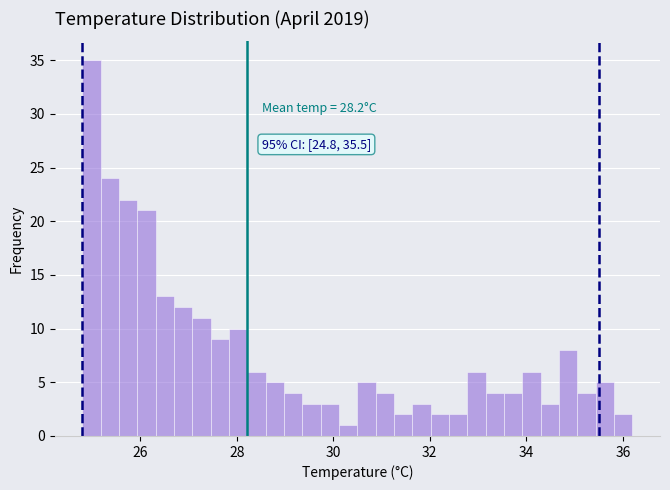

Read against the x-axis, roughly where is the centre of the tallest bar?

25.0